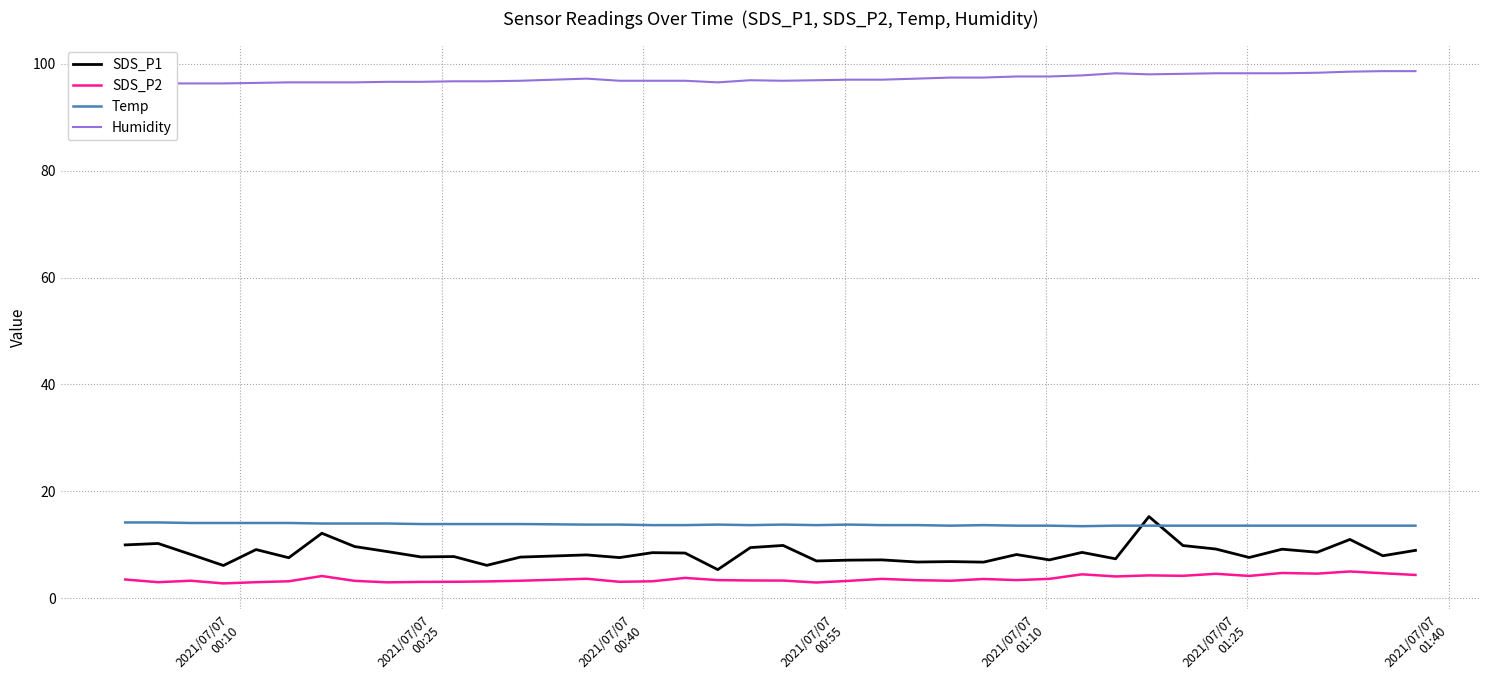

In Humidity, how many points are lower than both neighbors (excluding endpoints)?

3